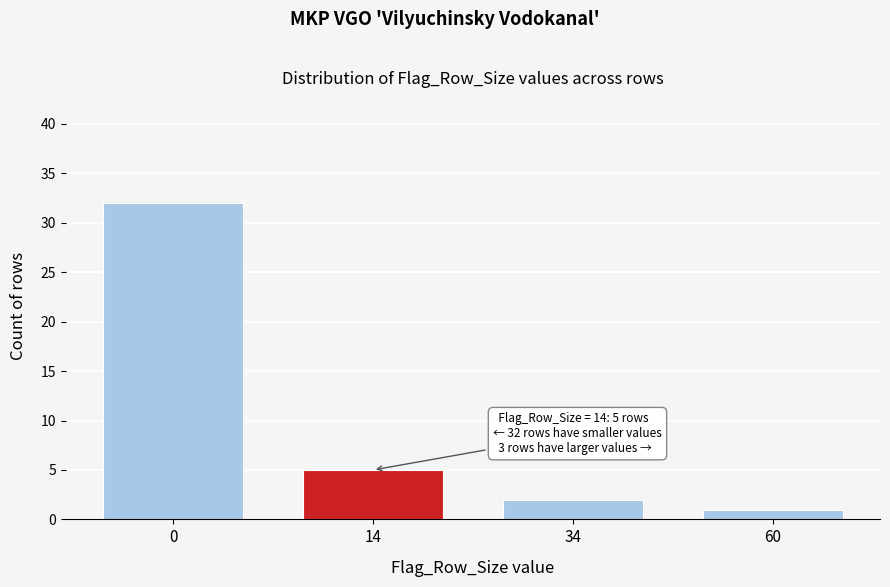

Reading right to left, list all the values displayed in this chart.

60=1	34=2	14=5	0=32